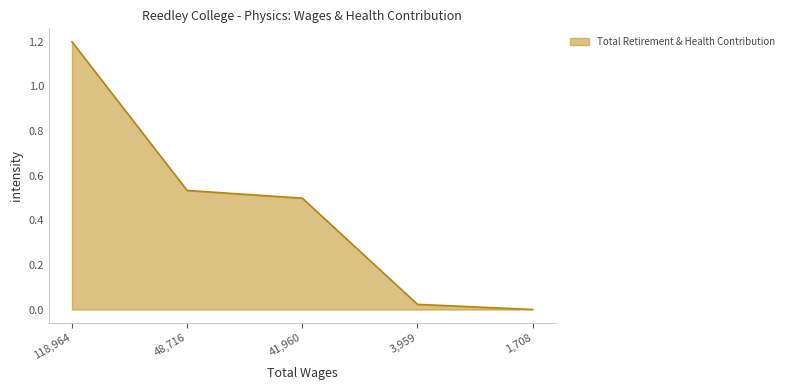

What is the maximum value shown in the chart?

1.2